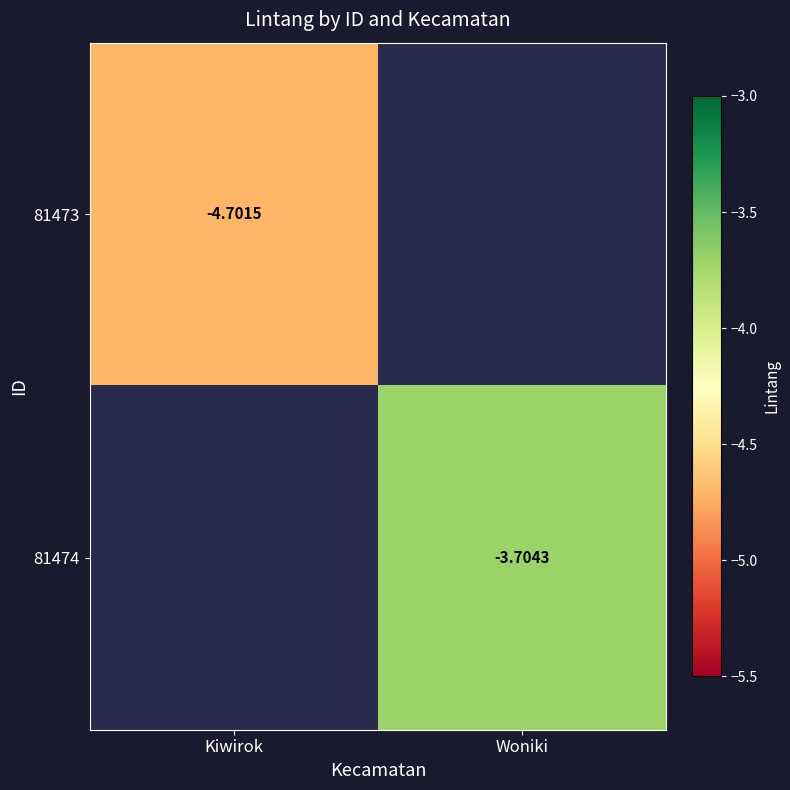

Count the number of data series in this chart.

2